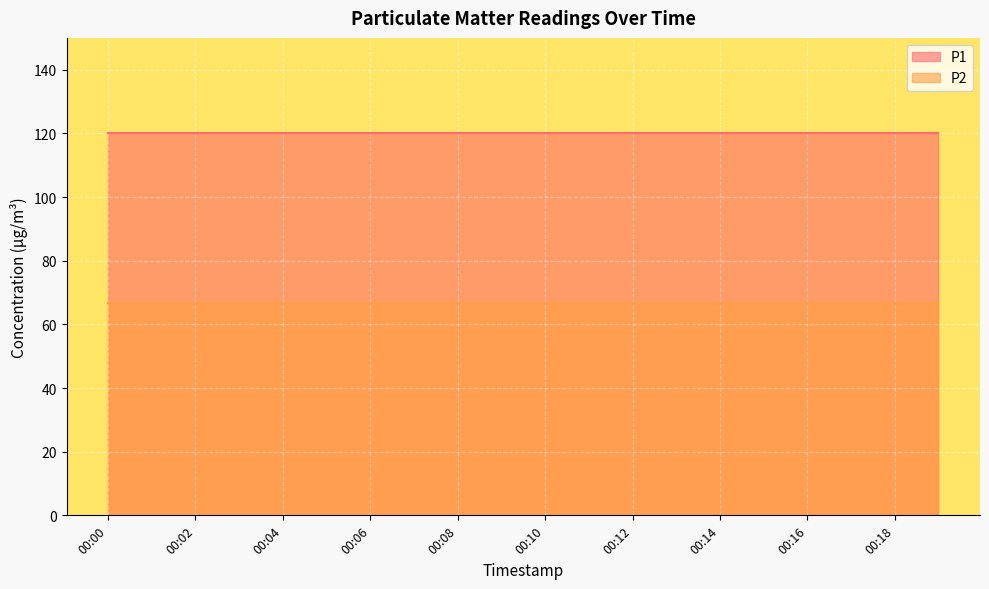

Reading left to right, list all the values displayed in this chart.

P1: 120.0	120.0	120.0	120.0	120.0	120.0	120.0	120.0	120.0	120.0	120.0	120.0	120.0	120.0	120.0	120.0	120.0	120.0	120.0	120.0
P2: 66.6	66.6	66.6	66.6	66.6	66.6	66.6	66.6	66.6	66.6	66.6	66.6	66.6	66.6	66.6	66.6	66.6	66.6	66.6	66.6